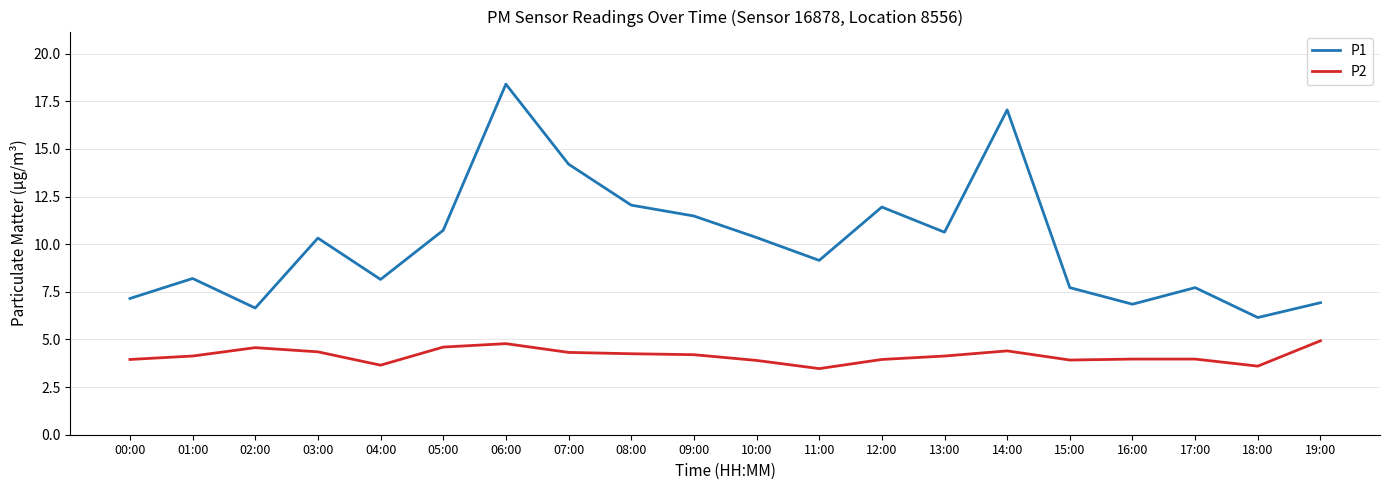

What is the highest value of the P2 series?

4.9